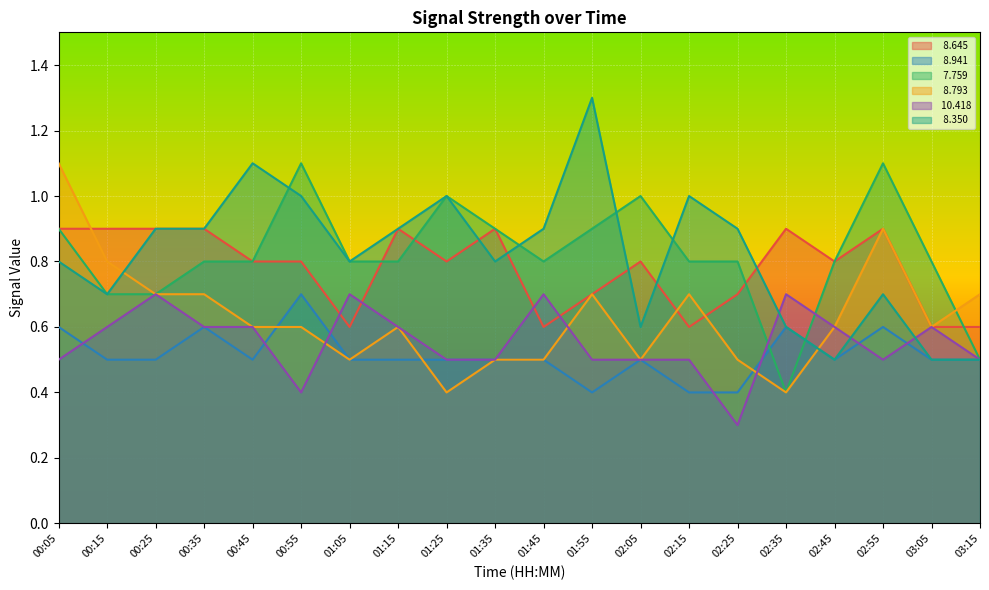

How many lines are shown in the chart?

6